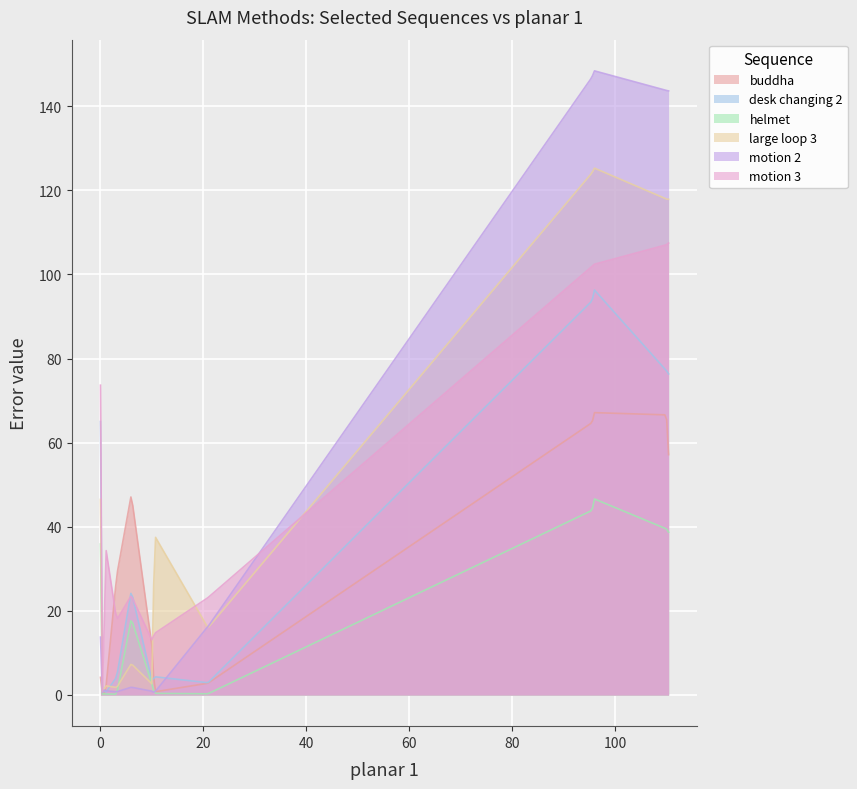

Which series has the largest range (max minus min)?

motion 2